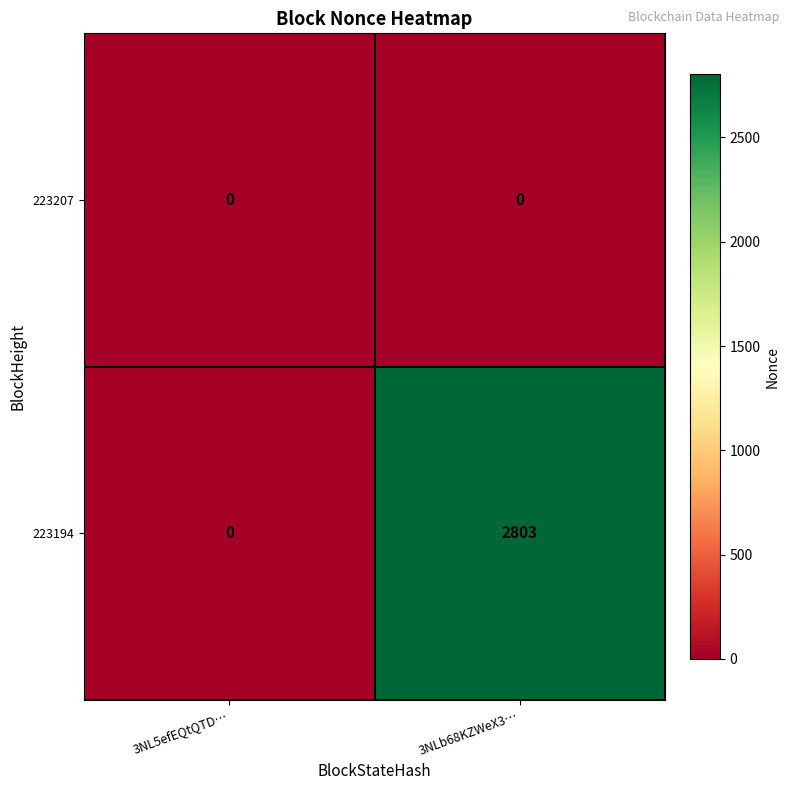

Between 3NL5efEQtQTD… and 3NLb68KZWeX3…, which series saw the biggest shift?

223194